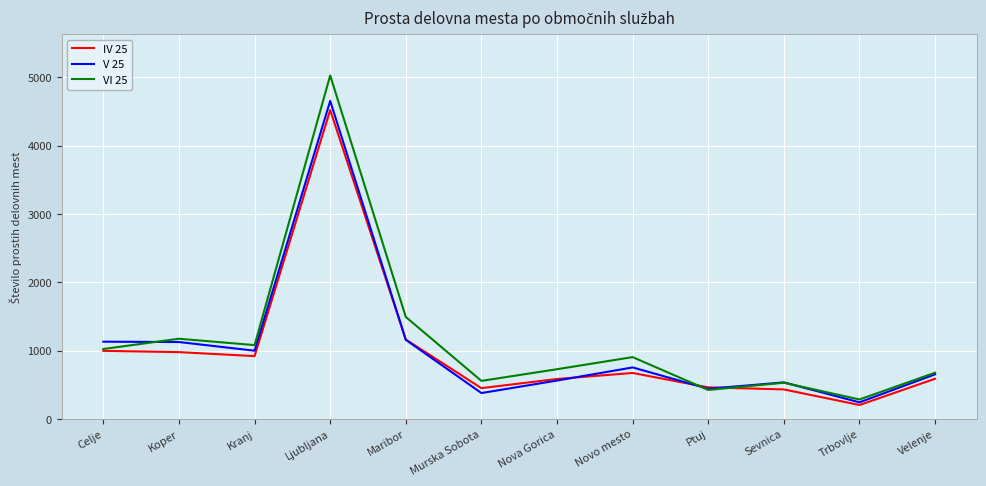

Is it true that IV 25 equals 1162 at Maribor?

True